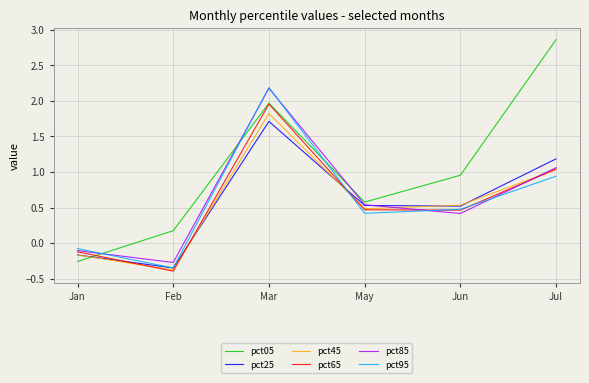

What are all the series names shown in the legend?

pct05, pct25, pct45, pct65, pct85, pct95